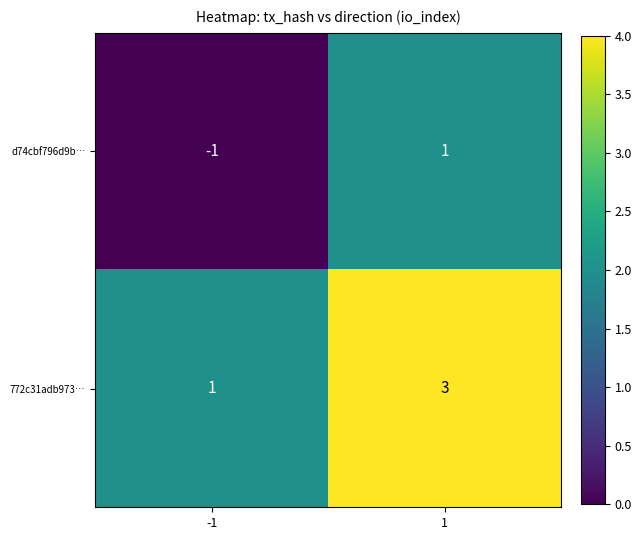

The value of d74cbf796d9b… at 1 is 0. True or false?

False